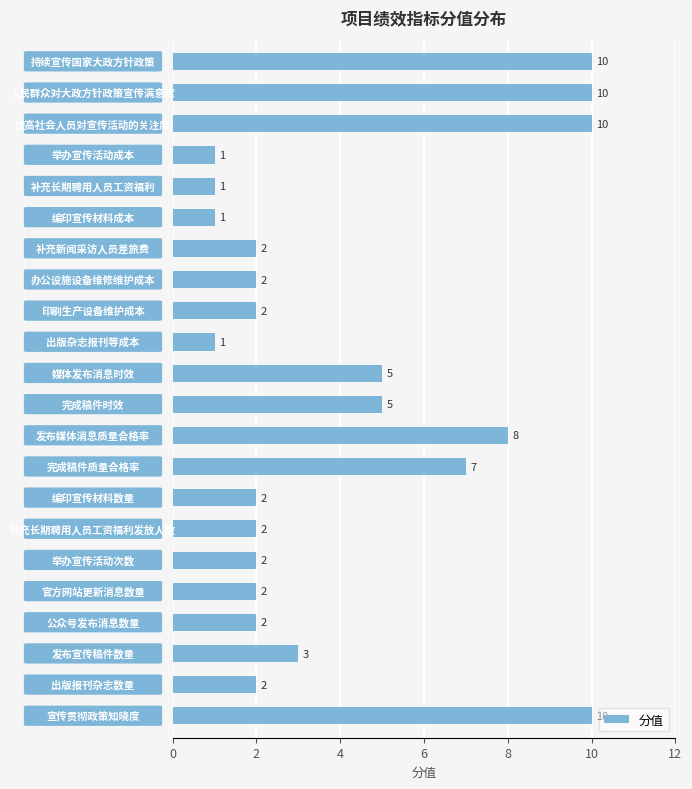

What is the greatest value displayed?

10